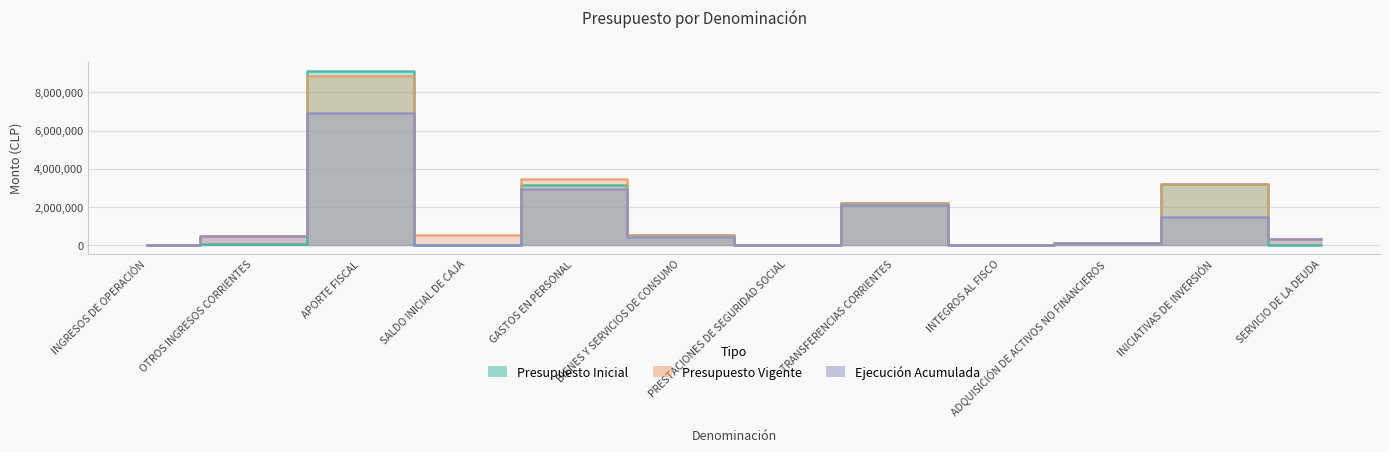

What position from the left is SALDO INICIAL DE CAJA?

4